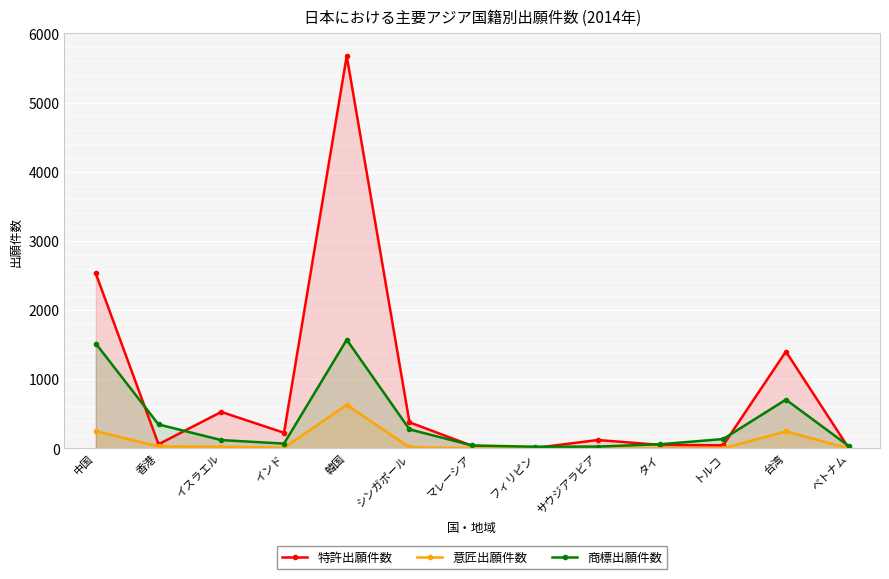

Reading left to right, extract all data points from this chart.

特許出願件数: 中国=2530	香港=61	イスラエル=528	インド=227	韓国=5676	シンガポール=378	マレーシア=37	フィリピン=7	サウジアラビア=122	タイ=51	トルコ=46	台湾=1401	ベトナム=7
意匠出願件数: 中国=250	香港=30	イスラエル=24	インド=10	韓国=630	シンガポール=16	マレーシア=6	フィリピン=1	サウジアラビア=0	タイ=2	トルコ=2	台湾=247	ベトナム=0
商標出願件数: 中国=1517	香港=347	イスラエル=121	インド=70	韓国=1572	シンガポール=276	マレーシア=43	フィリピン=25	サウジアラビア=27	タイ=61	トルコ=136	台湾=706	ベトナム=36